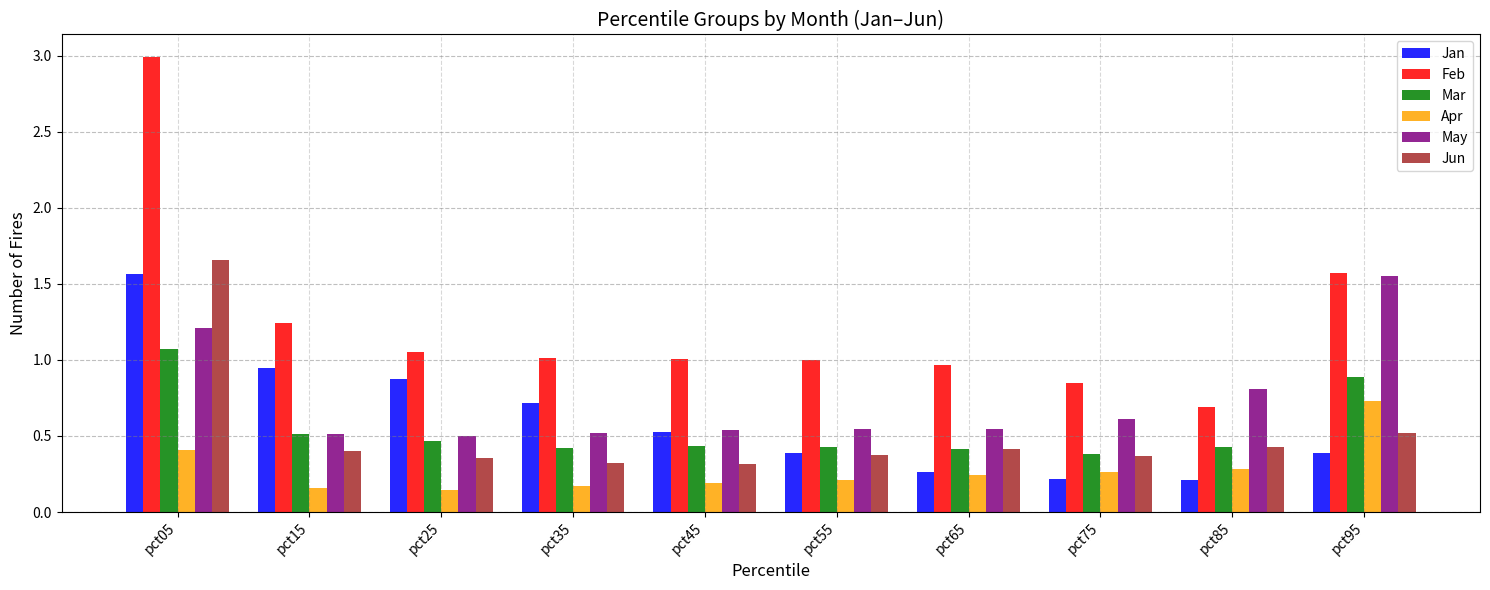

Count the number of data series in this chart.

6